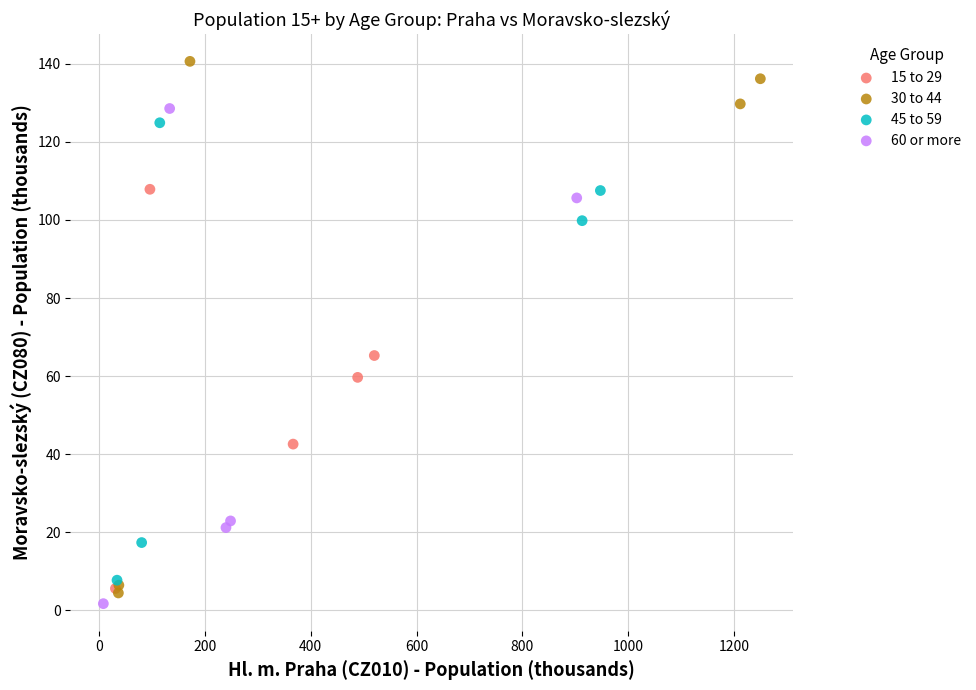

Which series has the largest Y range (max minus min)?

30 to 44